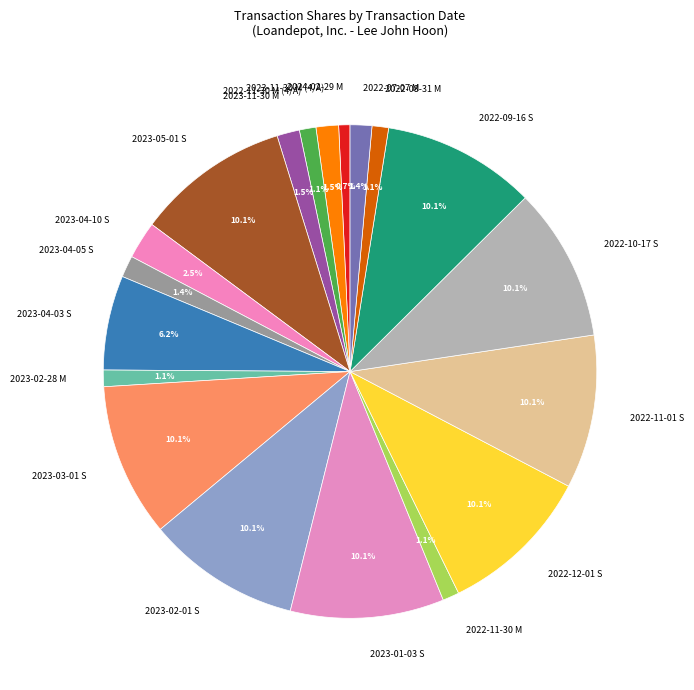

Is it true that 2022-07-07 M is 1% of the pie?

True